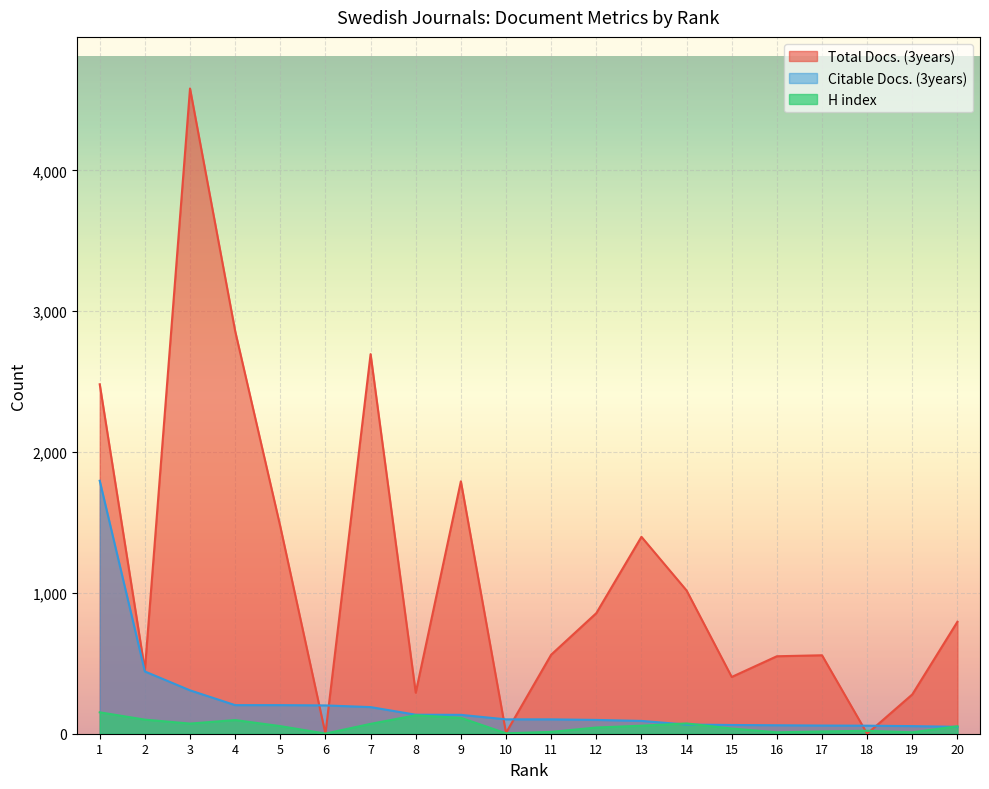

At which category is the sum across all series the highest?

3